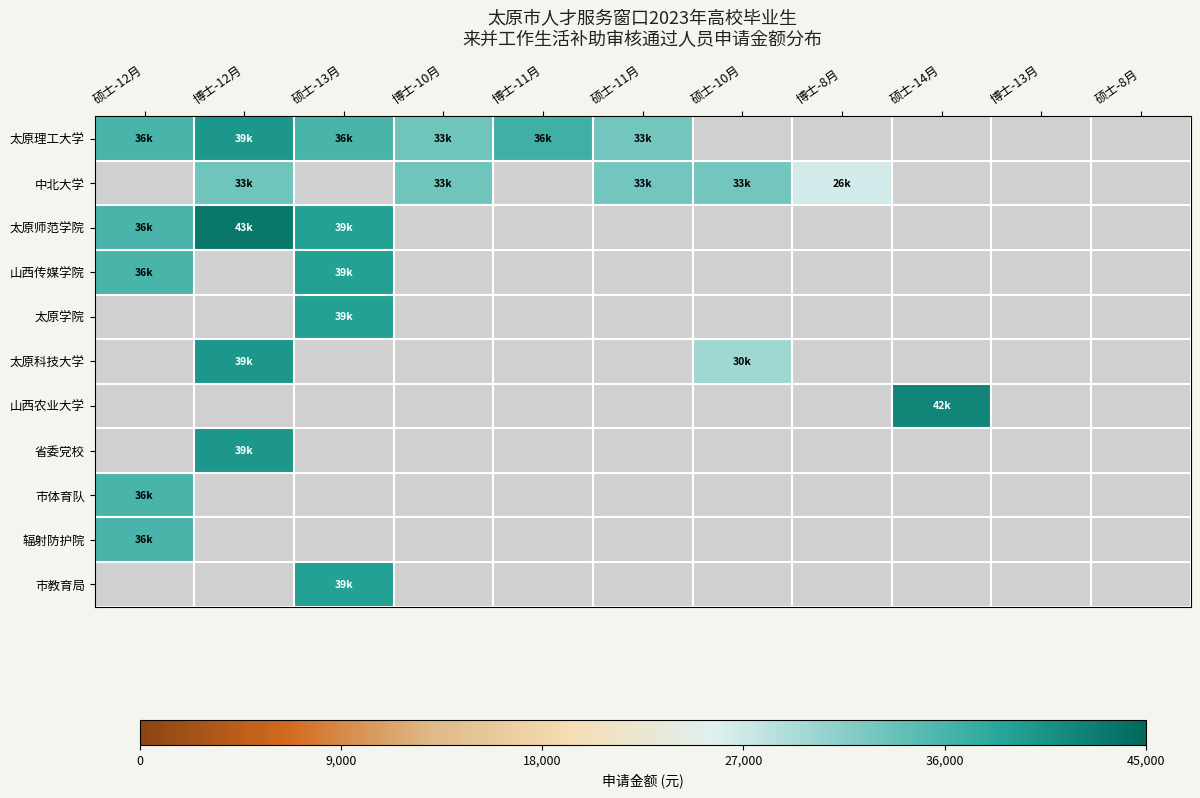

How many positive values does the 太原学院 series have?

1